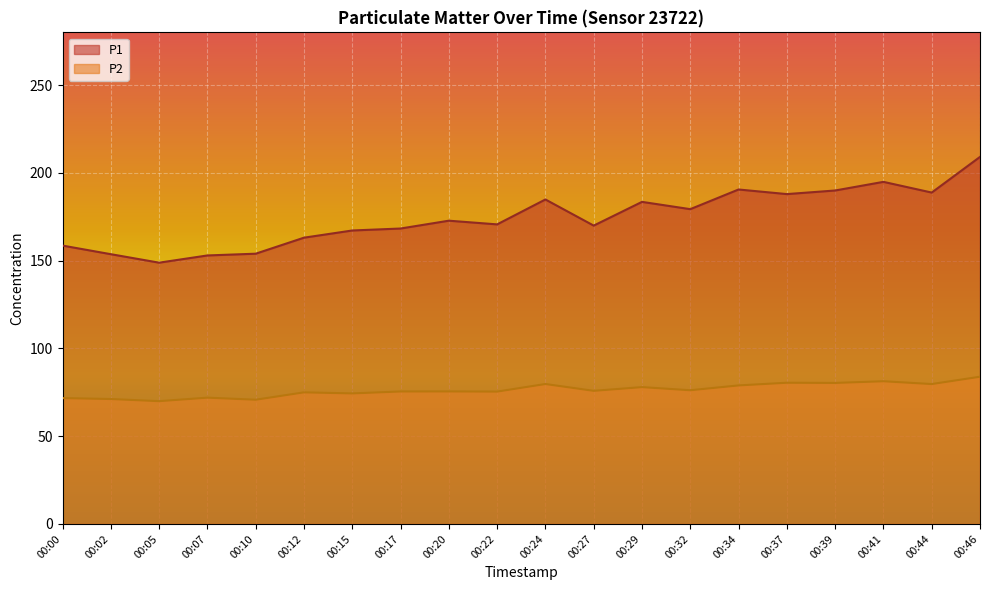

What is the spread (max minus min) of values at 00:32?

103.2